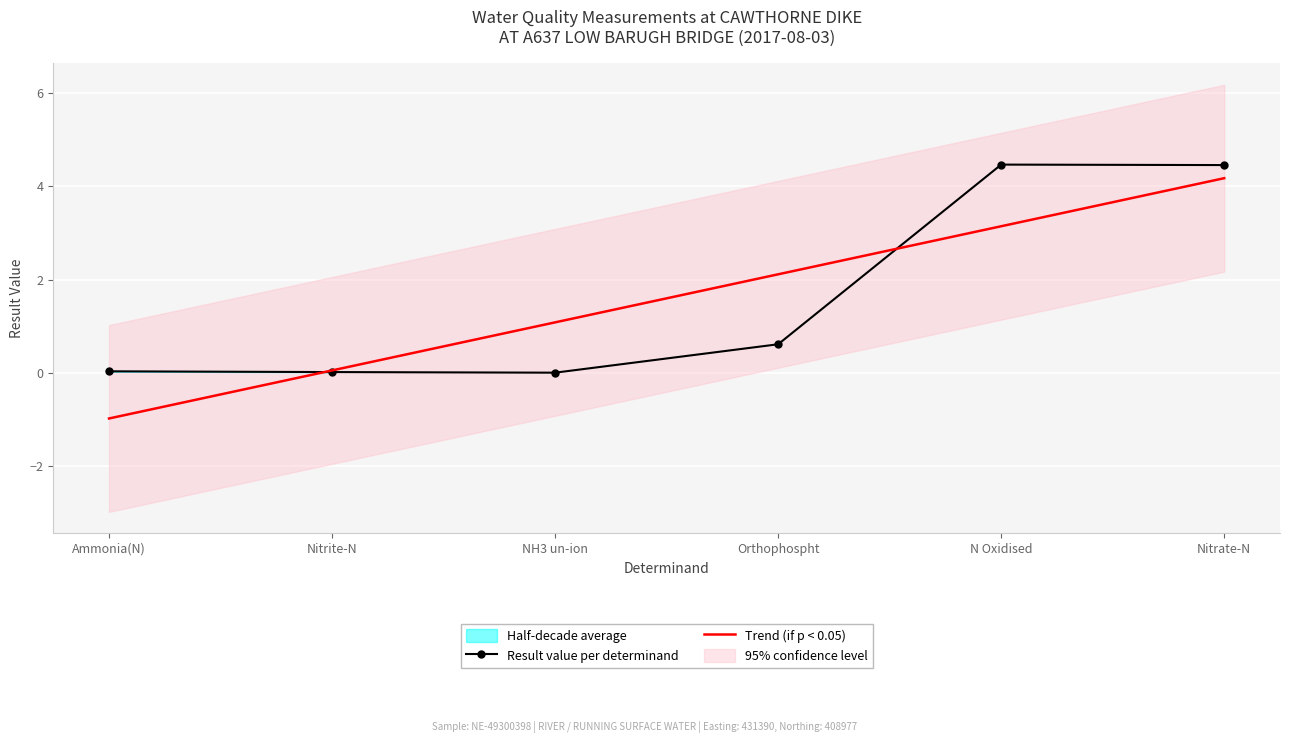

True or false: Trend (if p < 0.05) has more than 2 interior local peaks.

False